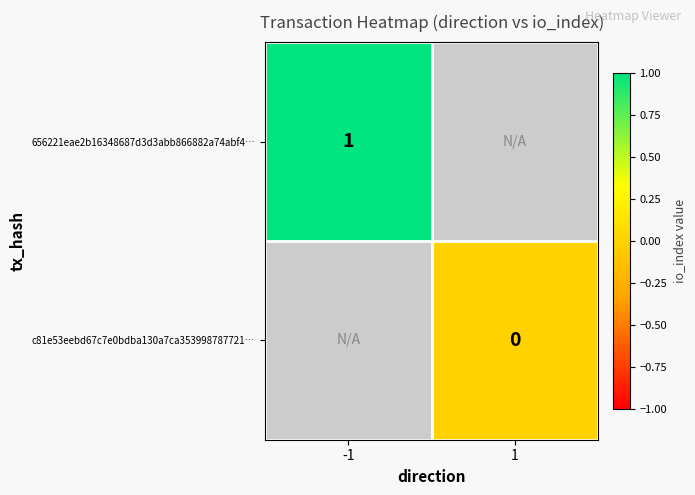

The 656221eae2b16348687d3d3abb866882a74abf4… series shows 1 at -1. True or false?

True